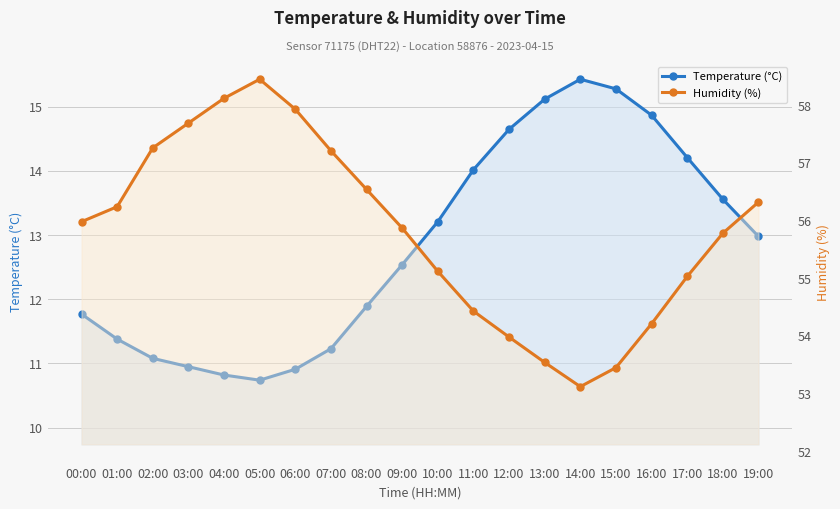

Where is Humidity (%) nearest to the value 55?

17:00